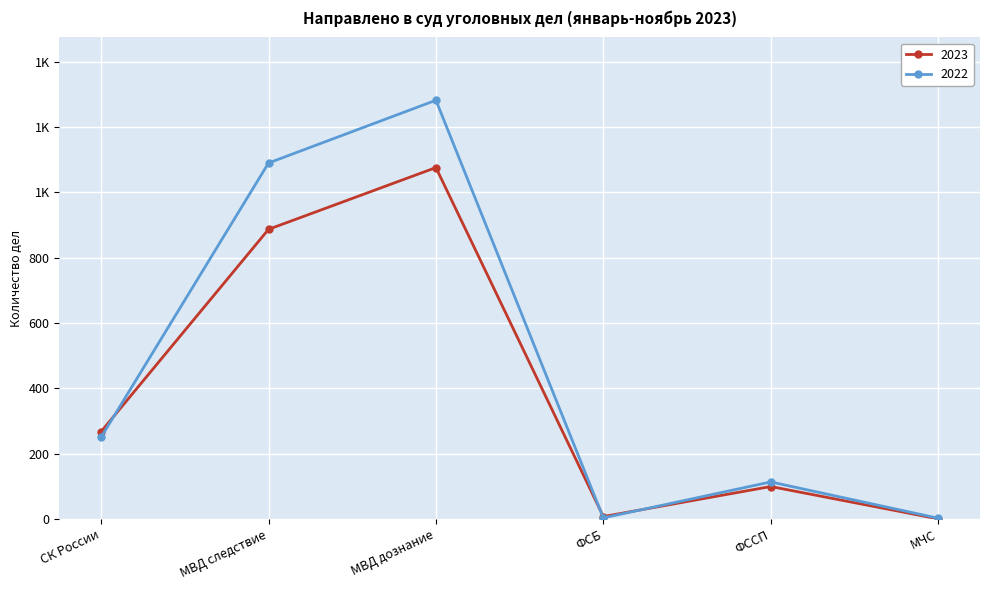

List the series in order of their peak value, highest first.

2022, 2023